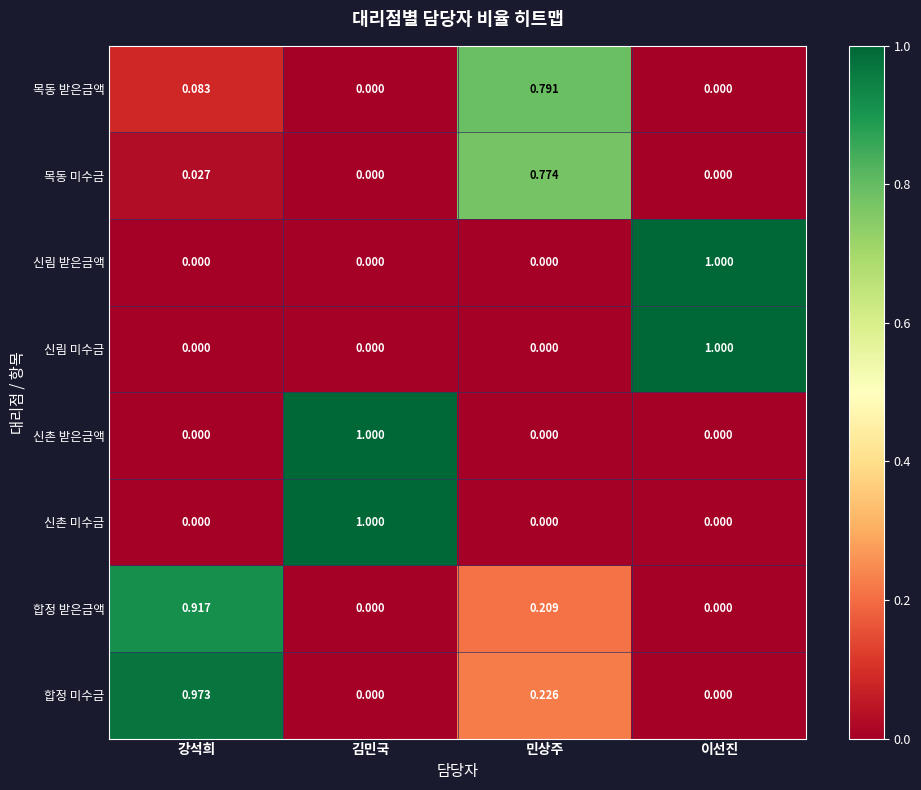

Is the value of 신림 받은금액 at 민상주 greater than the value of 합정 미수금 at 민상주?

No